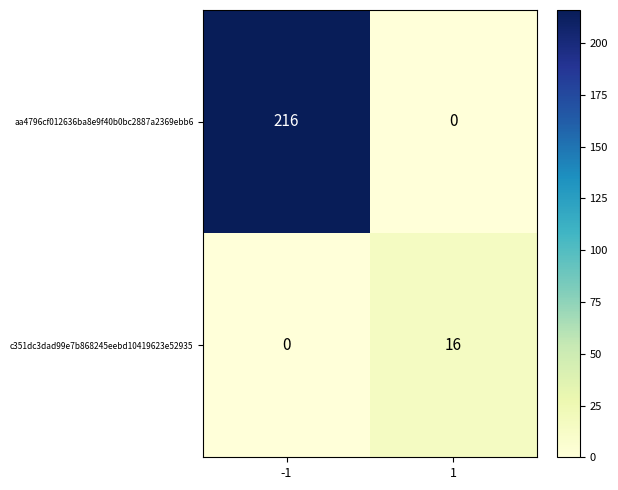

Rank the series by their average value, from lowest to highest.

c351dc3dad99e7b868245eebd10419623e52935, aa4796cf012636ba8e9f40b0bc2887a2369ebb6